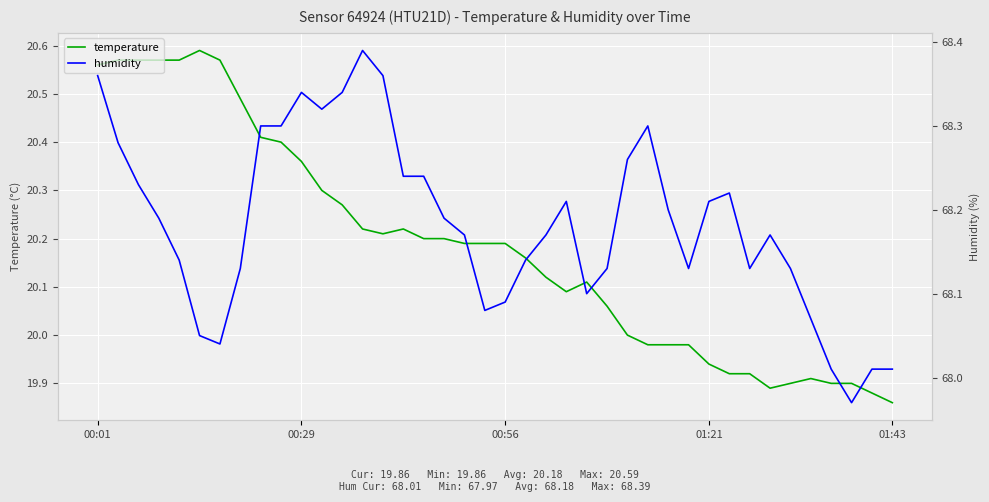

Is it true that temperature equals 30.7 at 01:43?

False